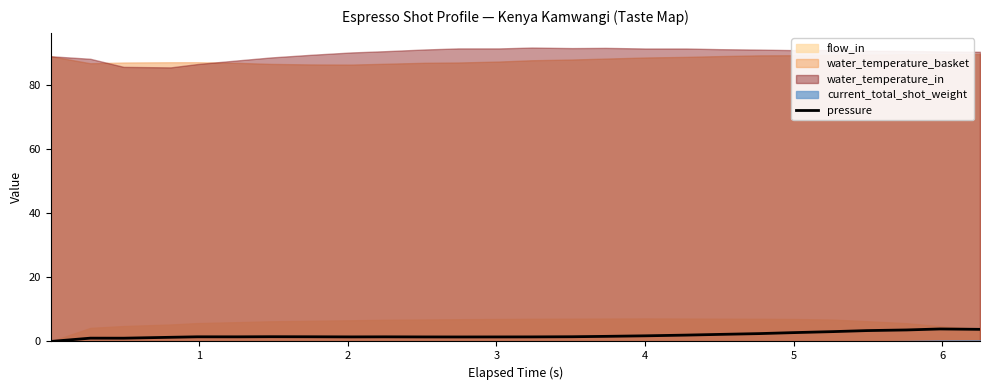

What is the maximum value for pressure?

3.9